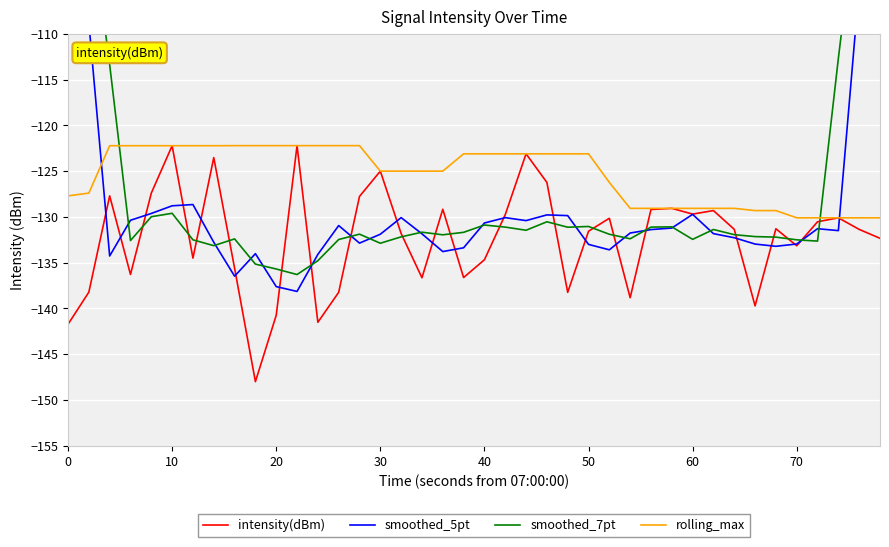

What is the maximum value for rolling_max?

-122.2